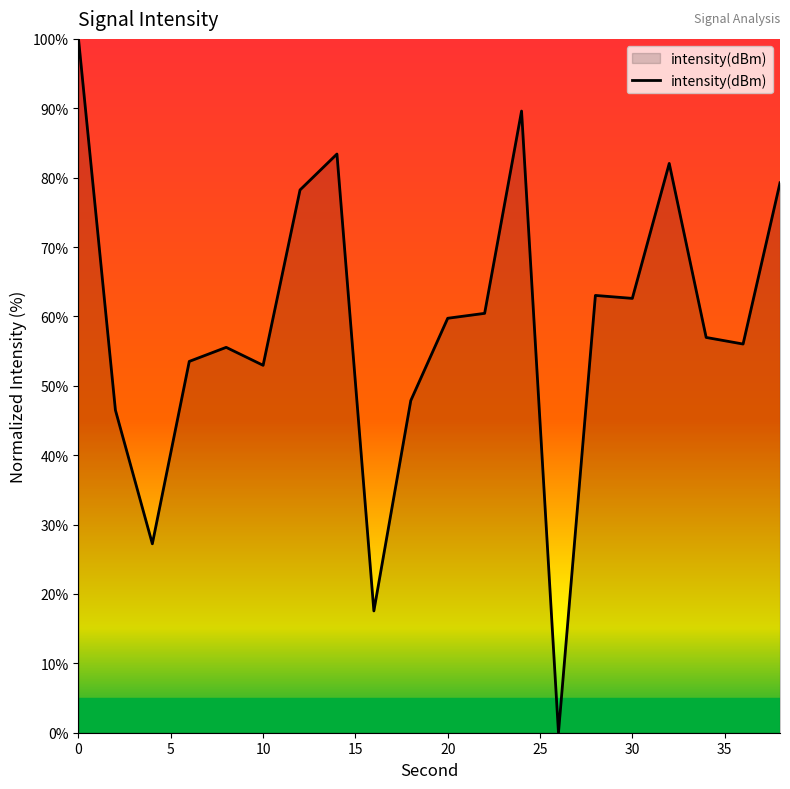

What is the greatest value displayed?

100.0